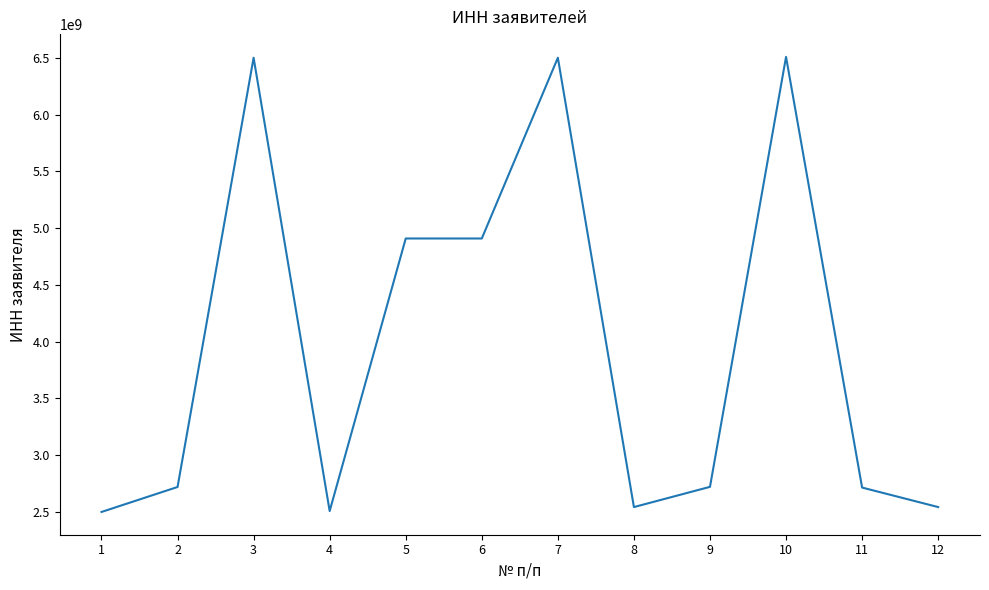

Where does the data first go above 2721220976?

3